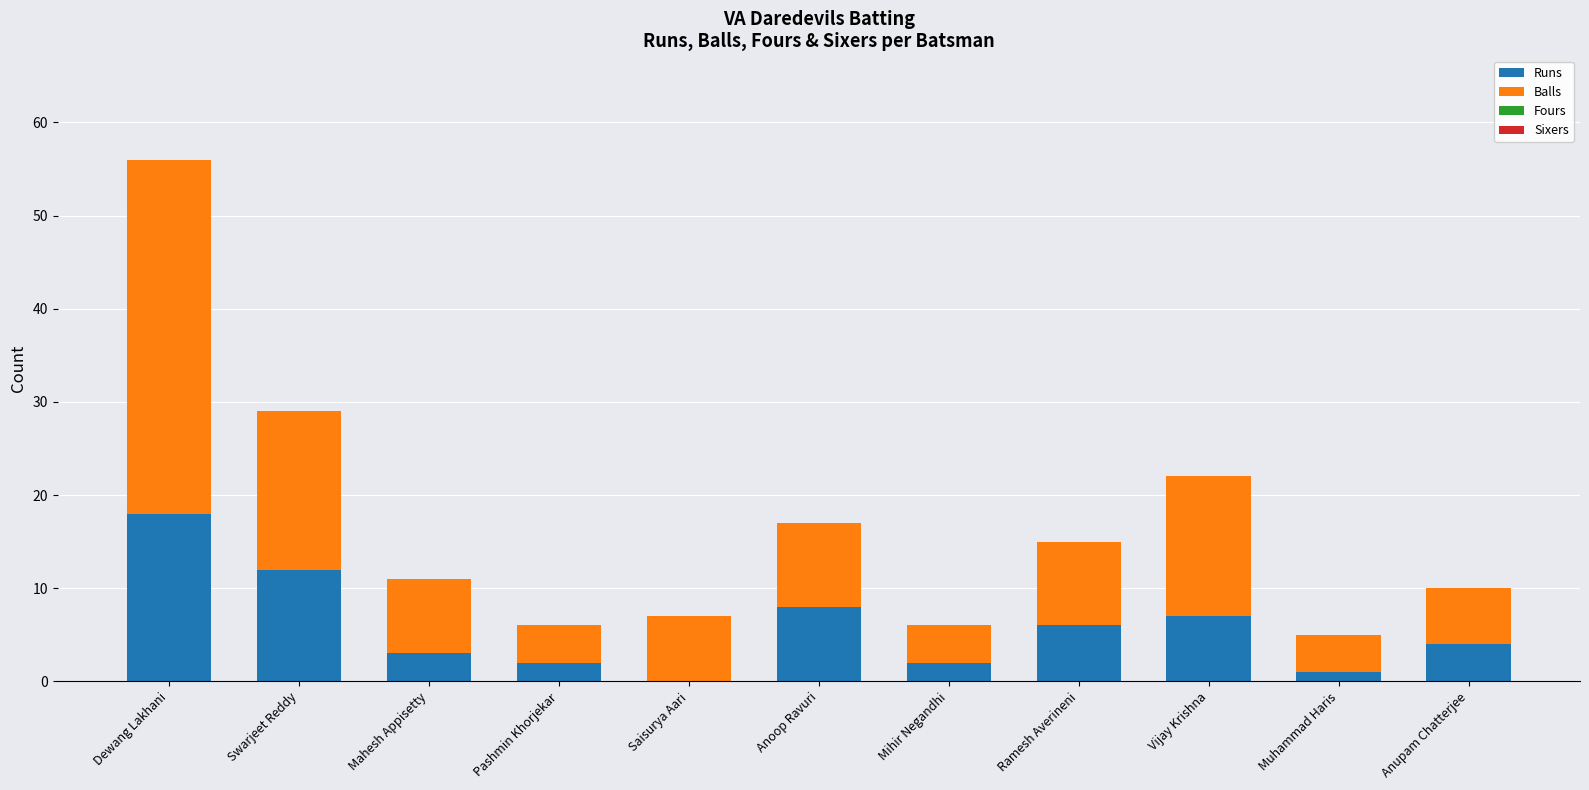

How many data points does each series have?

11